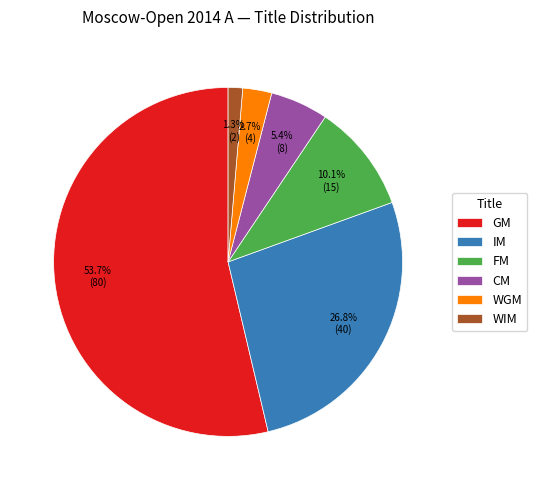

To the nearest percent, what is the combined percentage of WIM and IM?

28%